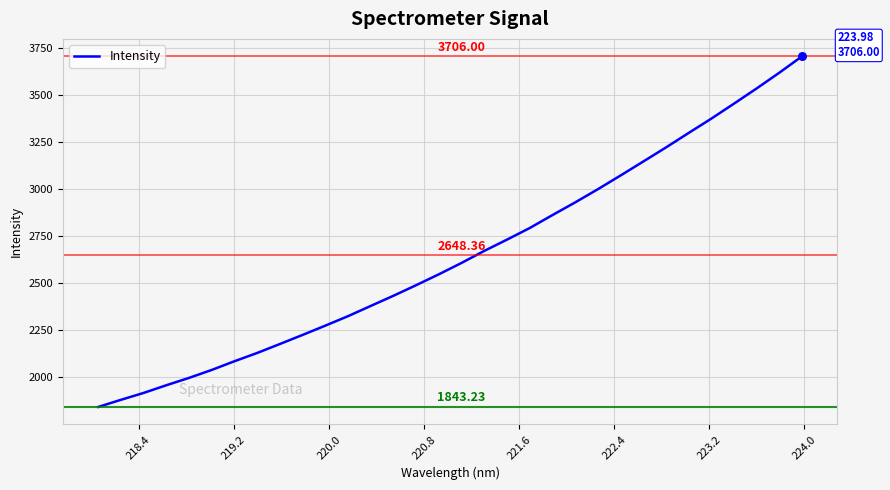

What is the difference between the maximum and minimum values?

1862.8